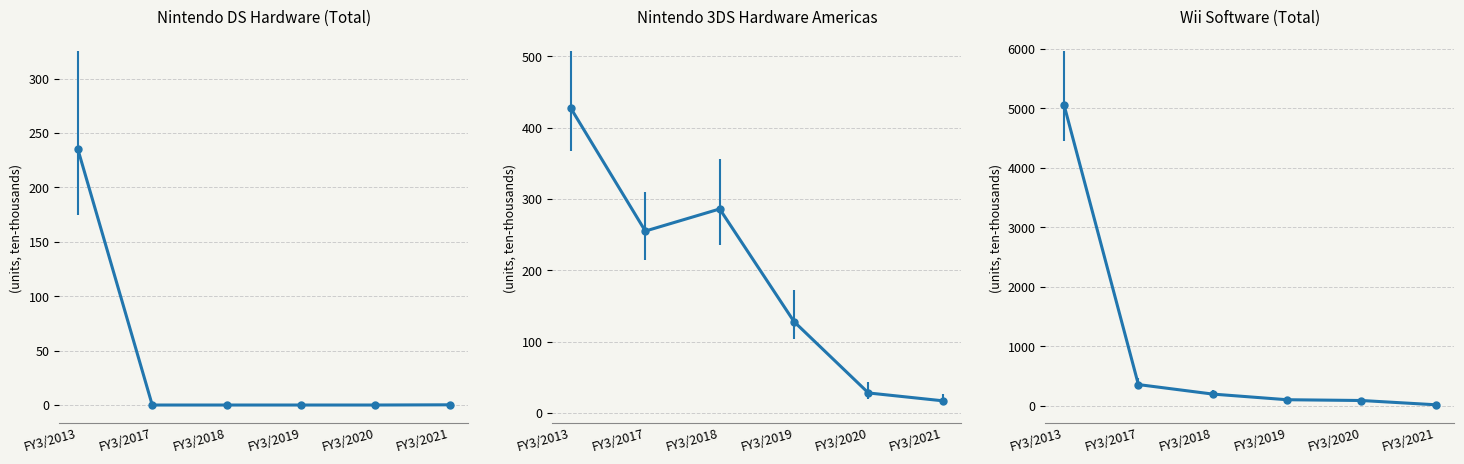

True or false: Wii Software (Total) and Nintendo DS Hardware (Total) cross at least once.

False